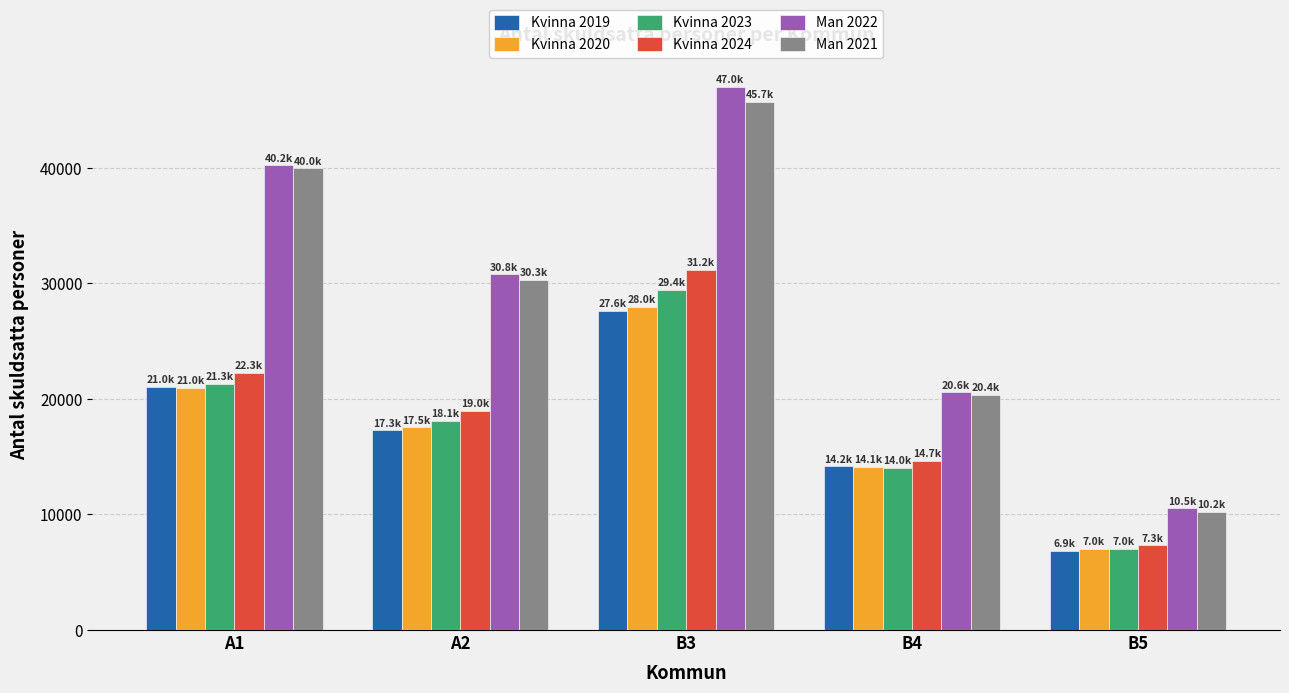

Is the value of Kvinna 2020 at A2 greater than the value of Man 2021 at B4?

No